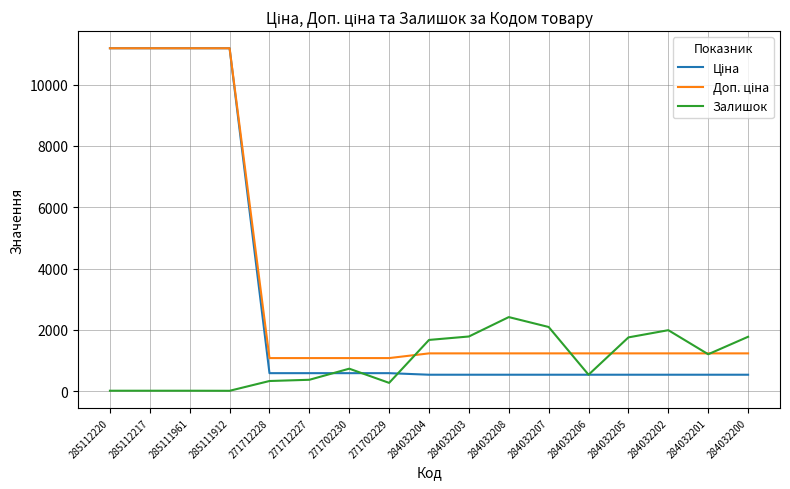

What is the total value across all series at 284032206?

2313.4